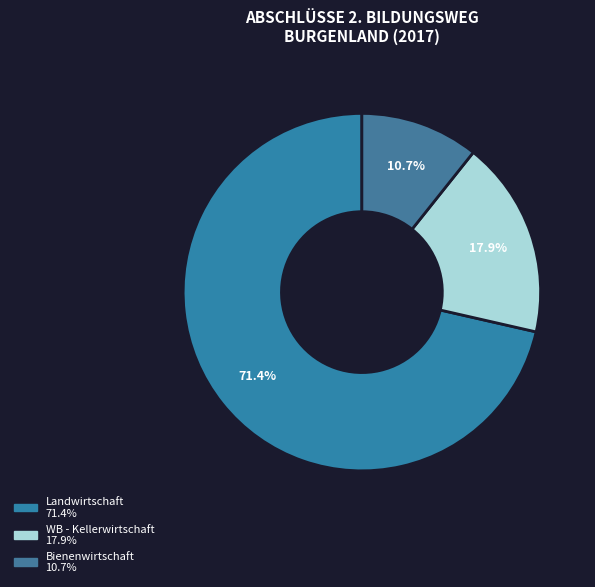

Which has a higher value, WB - Kellerwirtschaft or Bienenwirtschaft?

WB - Kellerwirtschaft